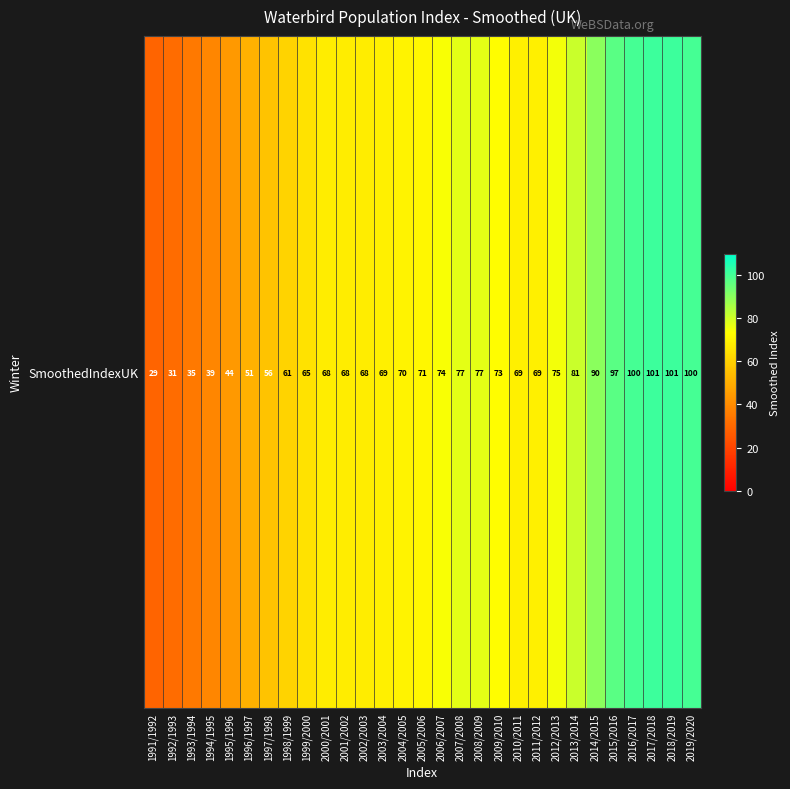

At which label is the value closest to 65?

1999/2000